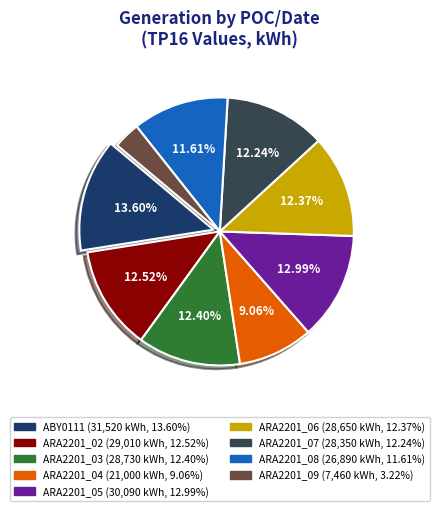

Which has a higher value, ARA2201_04 or ARA2201_09?

ARA2201_04